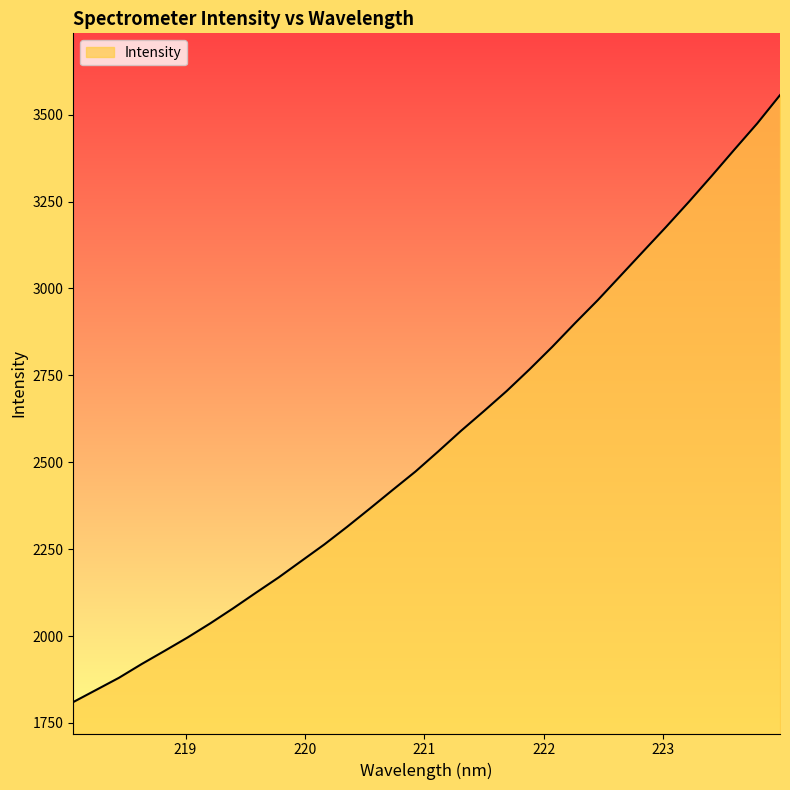

Does the chart have visible grid lines?

No